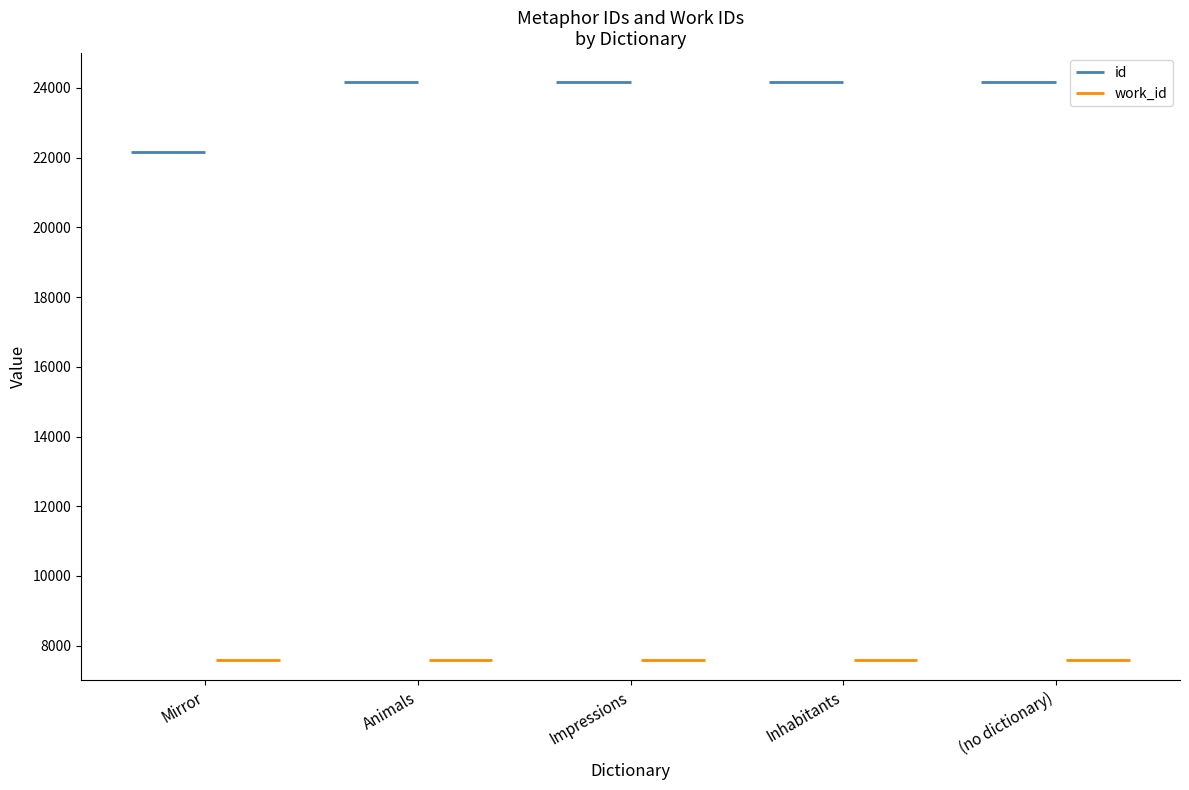

What is the highest value of the work_id series?

7587